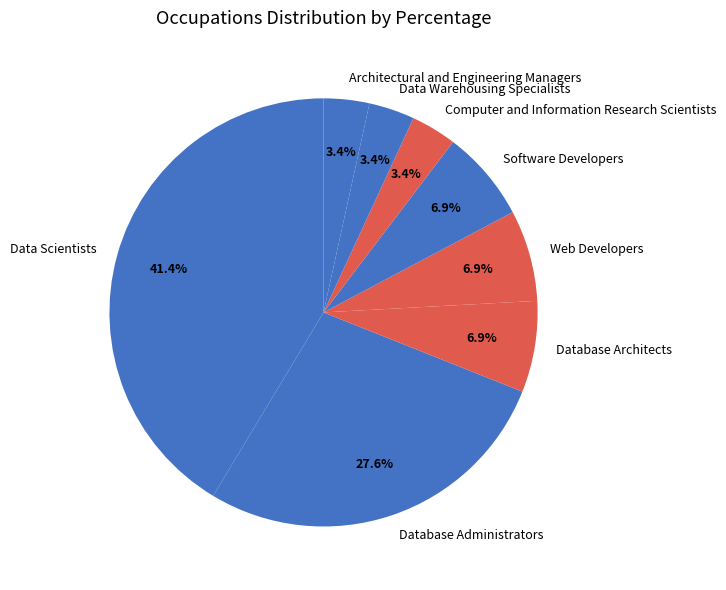

Count the number of slices in the pie.

8